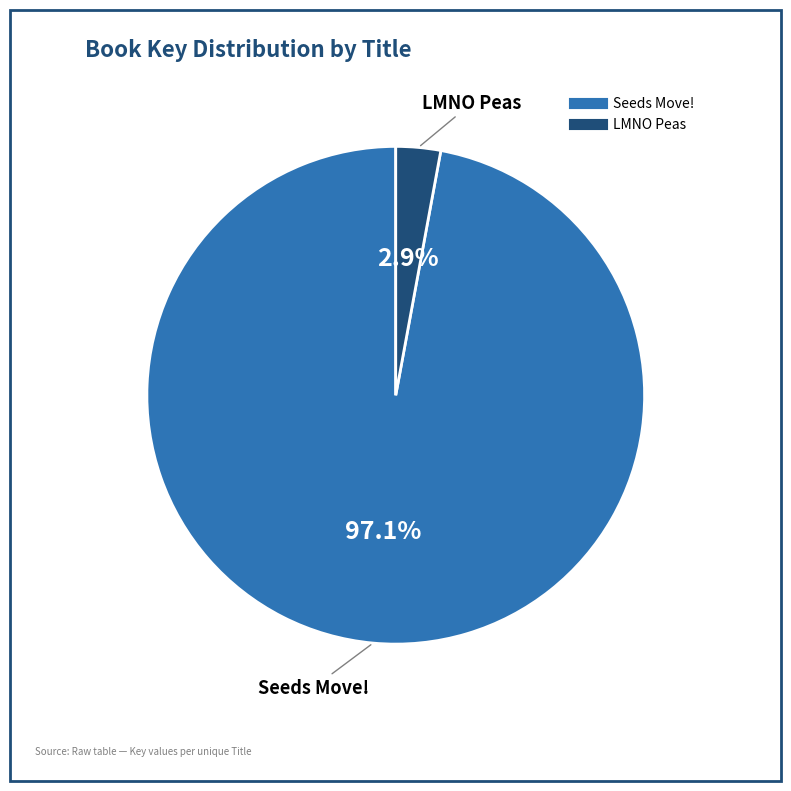

To the nearest percent, what portion does LMNO Peas represent?

3%